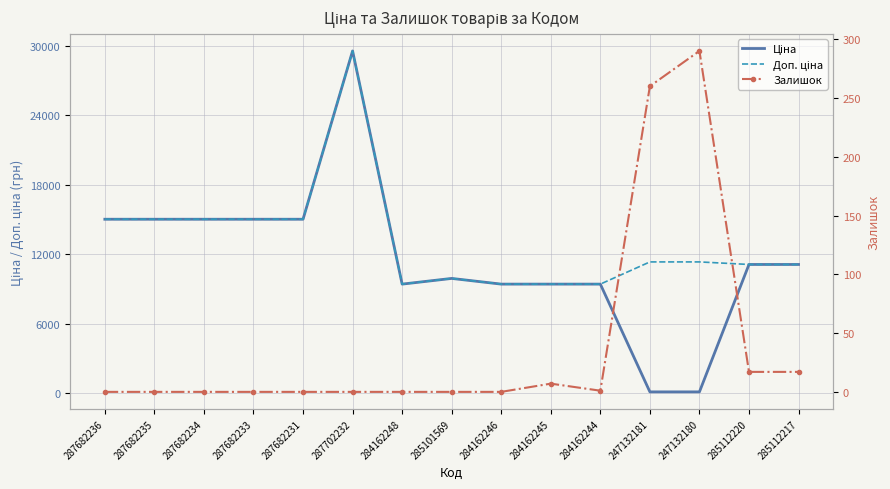

Which series changed the most between 287682234 and 285101569?

Ціна